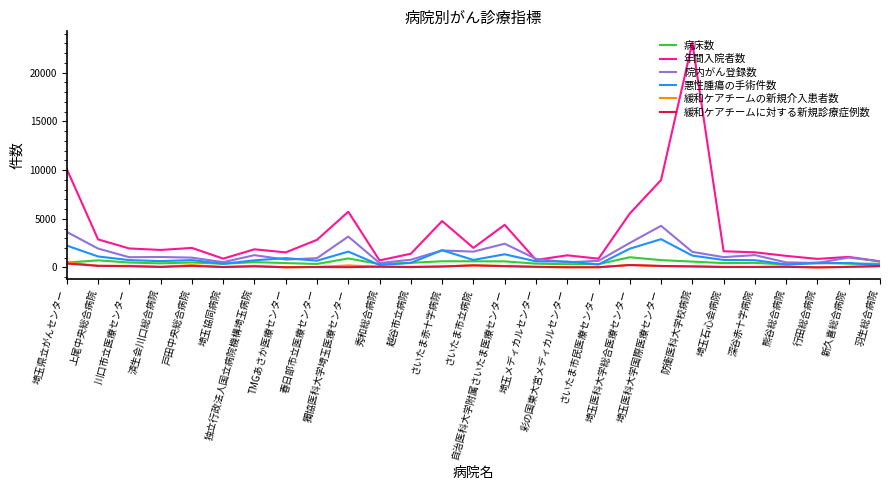

Which series has the largest total across all categories?

年間入院者数